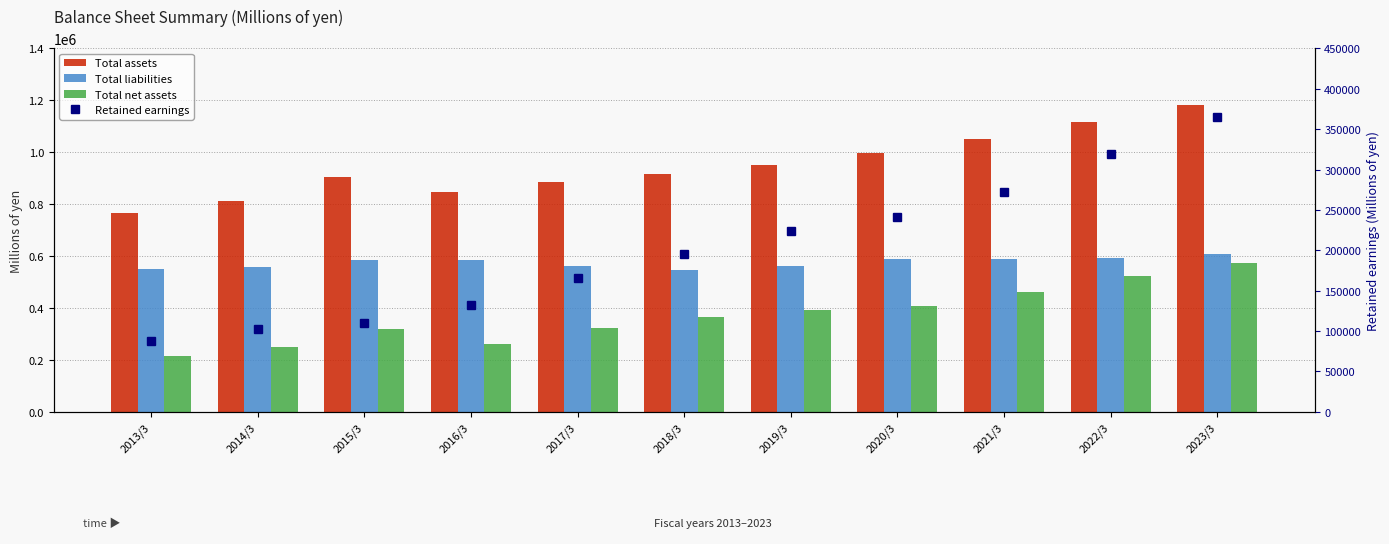

What are all the series names shown in the legend?

Total assets, Total liabilities, Total net assets, Retained earnings